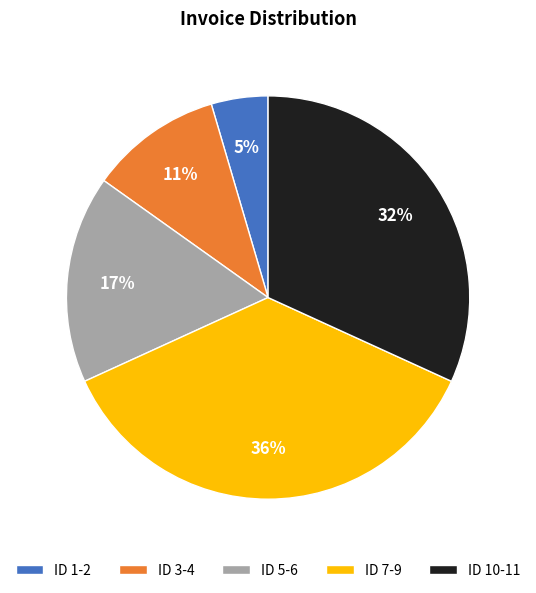

To the nearest percent, what is the difference between the ID 1-2 and ID 5-6 slice percentages?

12%